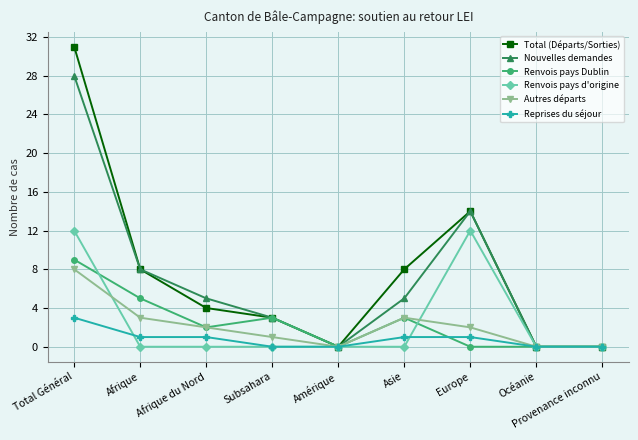

What is the difference between the Renvois pays Dublin values at Subsahara and Afrique?

2